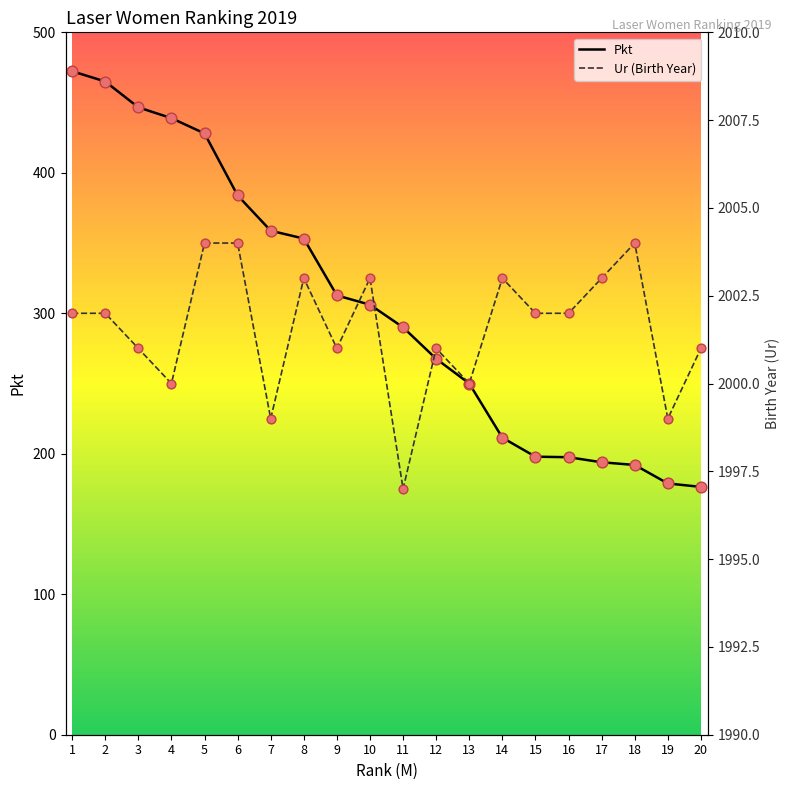

What is the total value across all series at 6?

2387.9